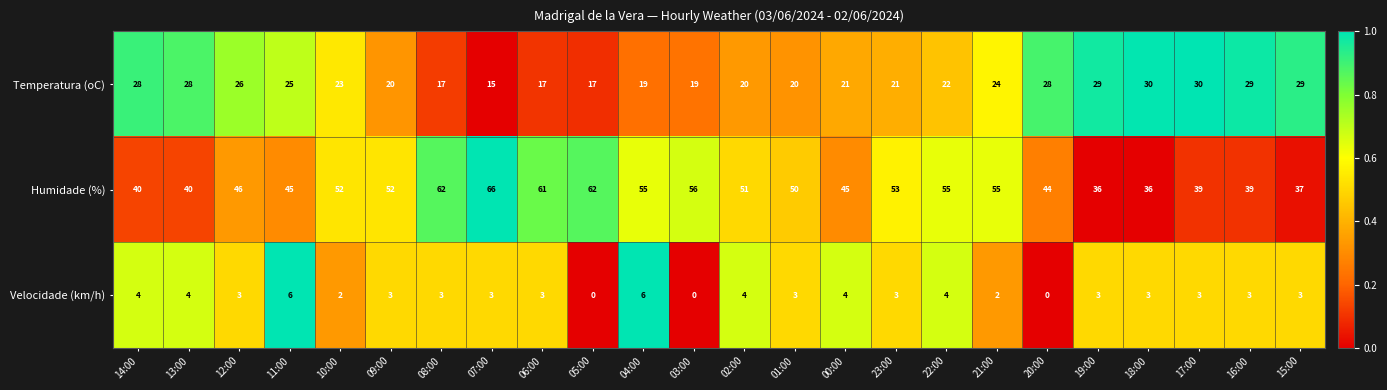

Which series changed the most between 05:00 and 22:00?

Humidade (%)